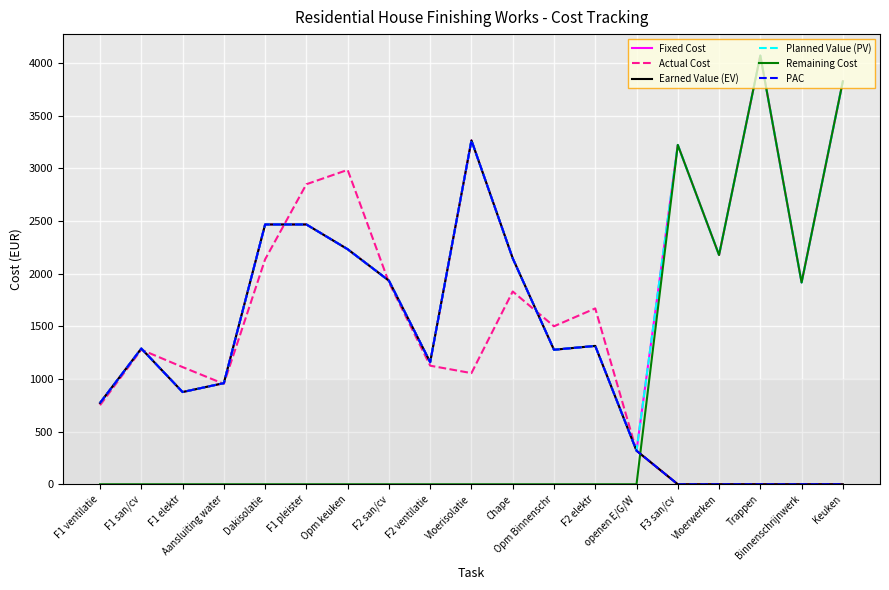

How many lines are shown in the chart?

6